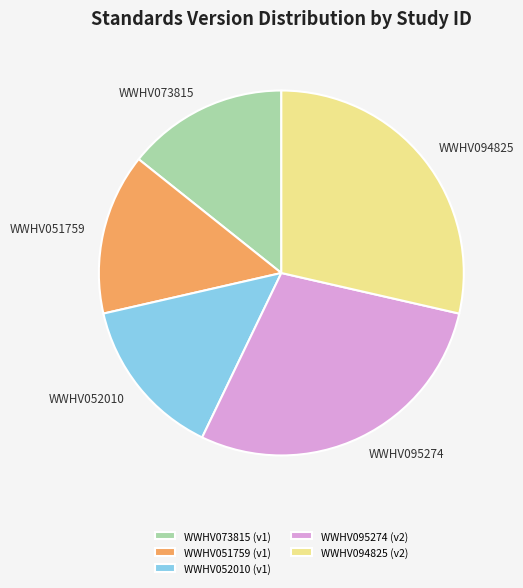

The WWHV073815 slice represents 5% of the pie. True or false?

False